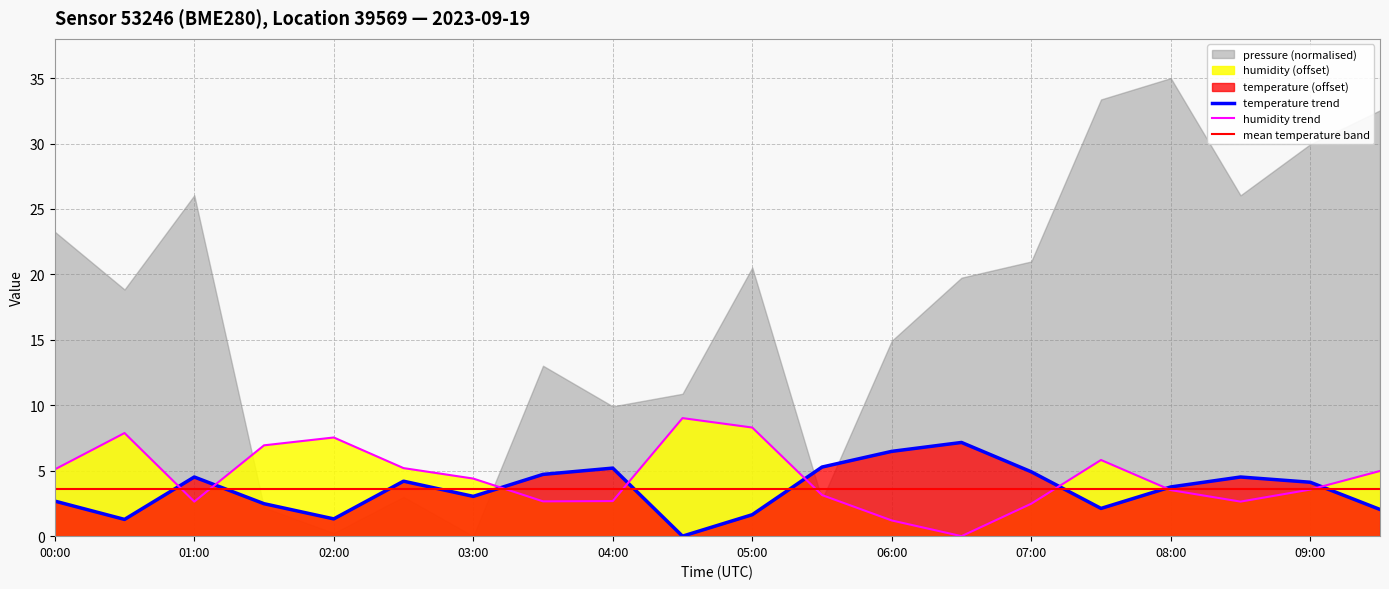

True or false: humidity has a value of 3.4 at 06:30.

False